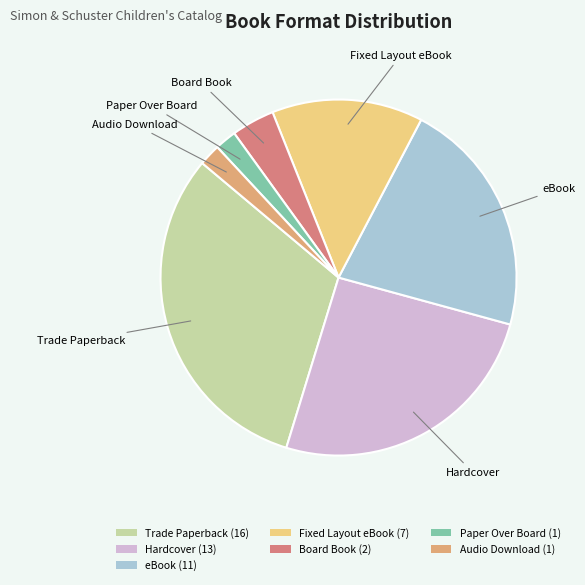

Does eBook (11) account for over 50% of the chart?

No